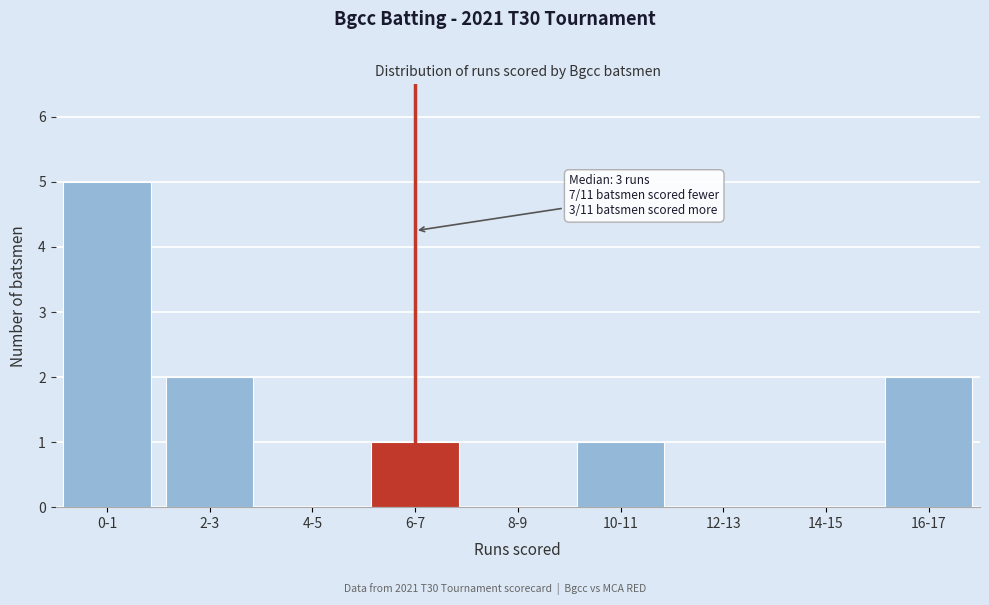

Reading left to right, list all the values displayed in this chart.

0-1=5	2-3=2	4-5=0	6-7=1	8-9=0	10-11=1	12-13=0	14-15=0	16-17=2